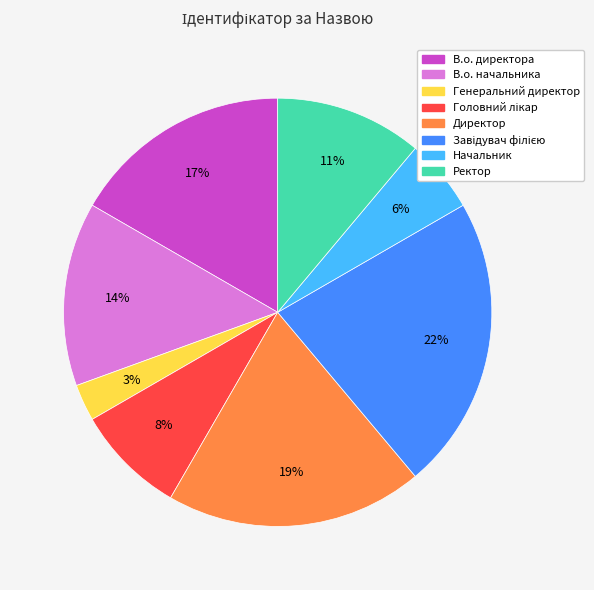

To the nearest percent, what is the average slice percentage?

12%